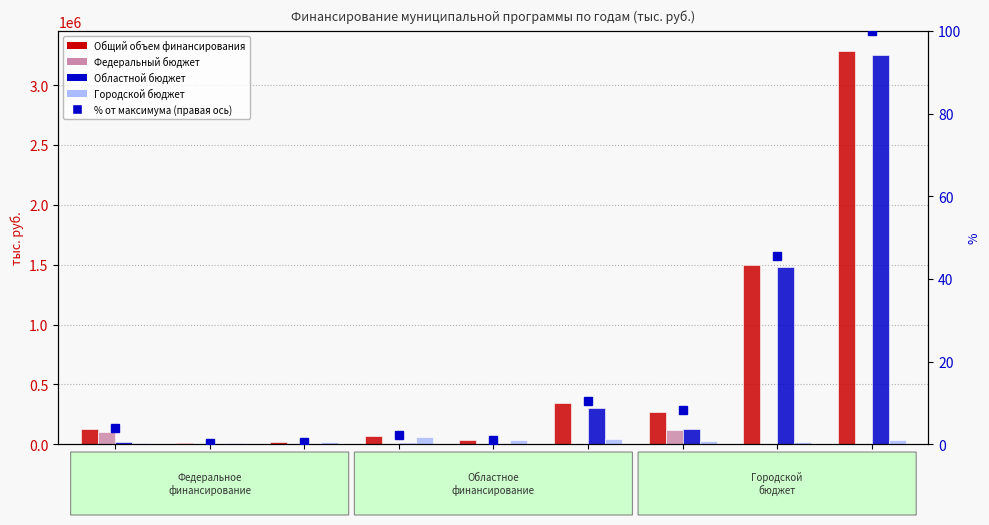

Is it true that Федеральный бюджет equals 50269.2 at 2016?

False